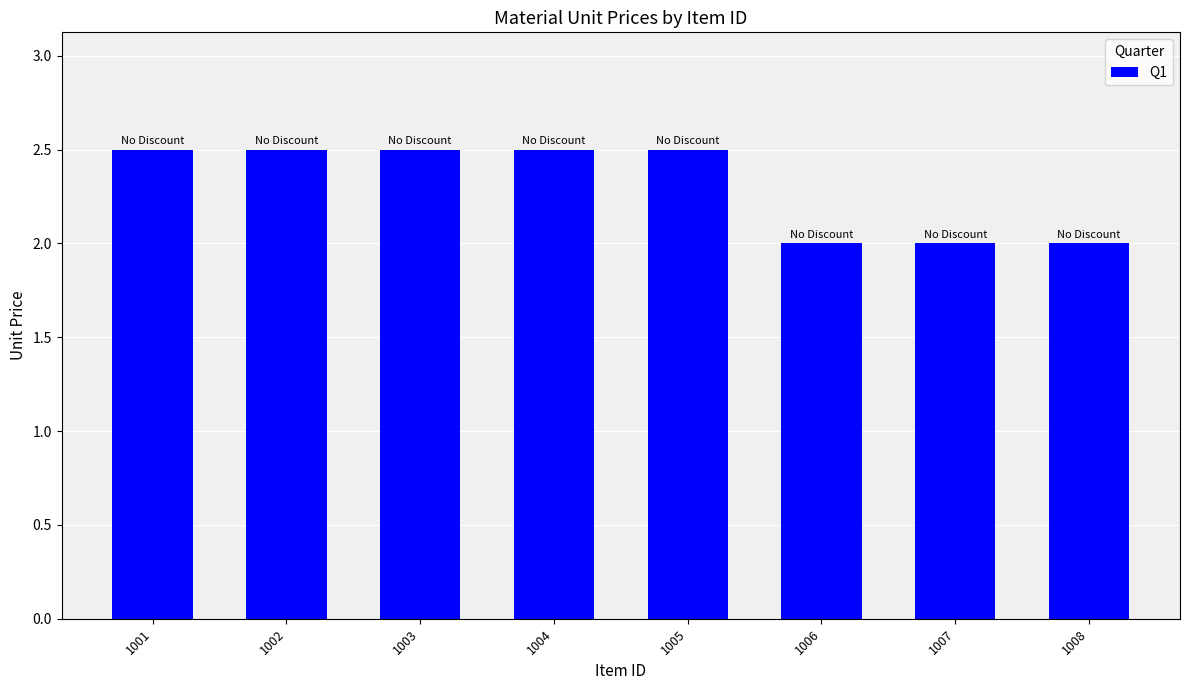

What is the value of the 2nd bar from the left?

2.5